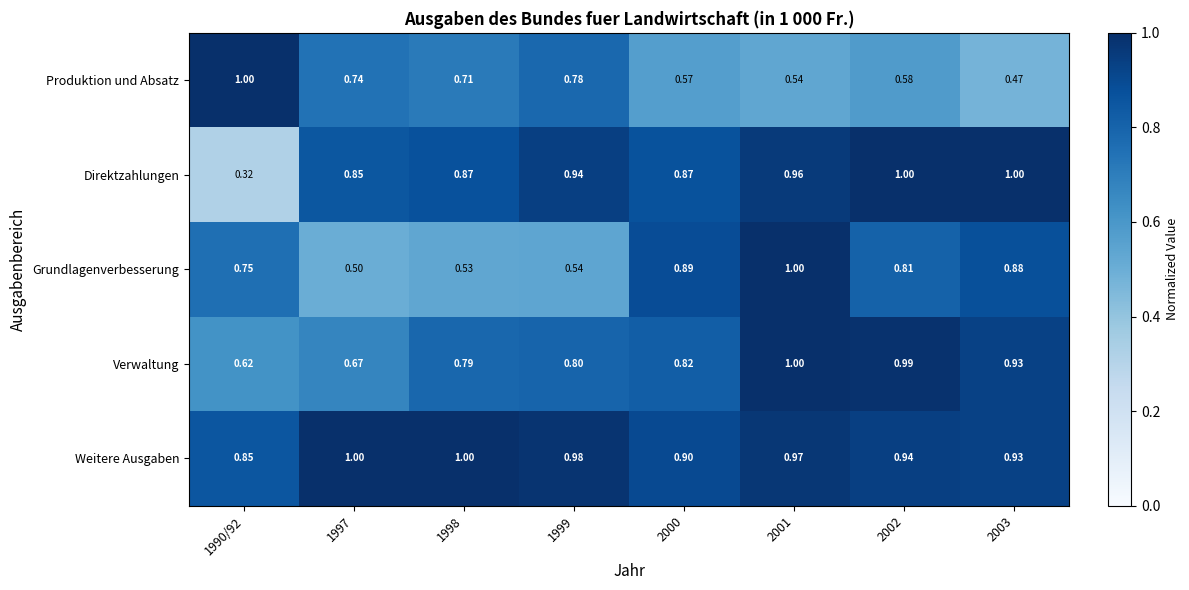

Is the value of Grundlagenverbesserung at 1997 greater than the value of Direktzahlungen at 2000?

No